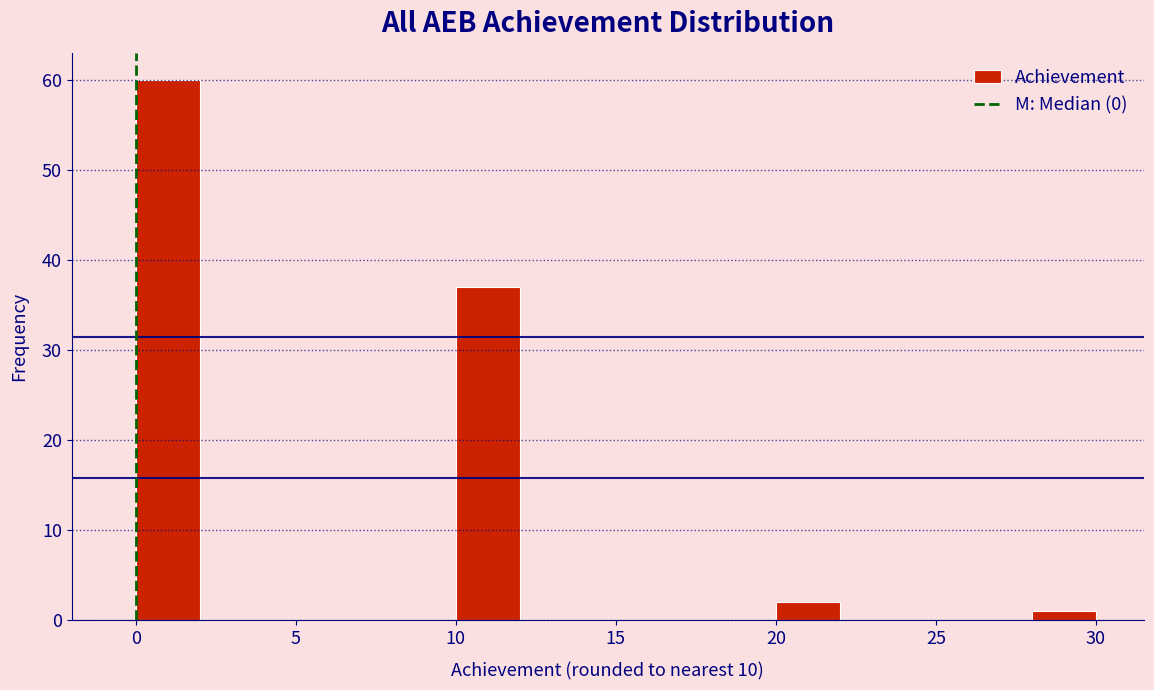

What is the height of the bar covering 10 to 12 on the x-axis? The values are not printed on the chart, so give them approximately, as read against the axis.

37